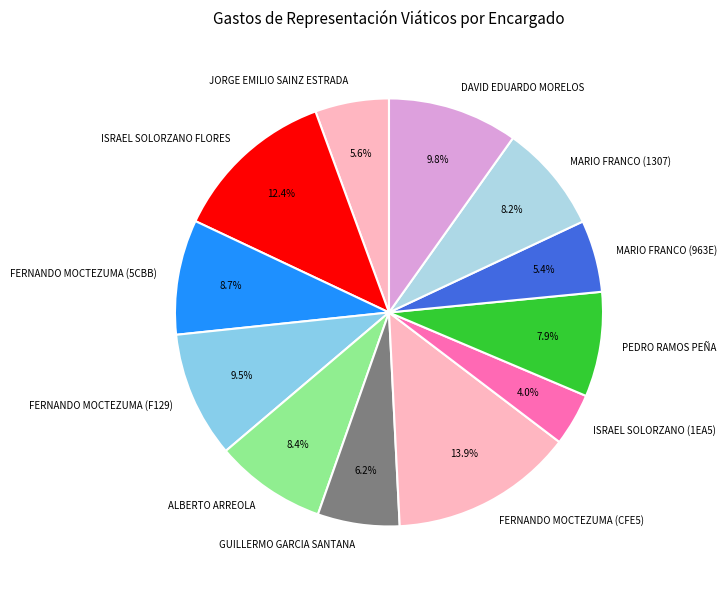

Count the number of slices in the pie.

12